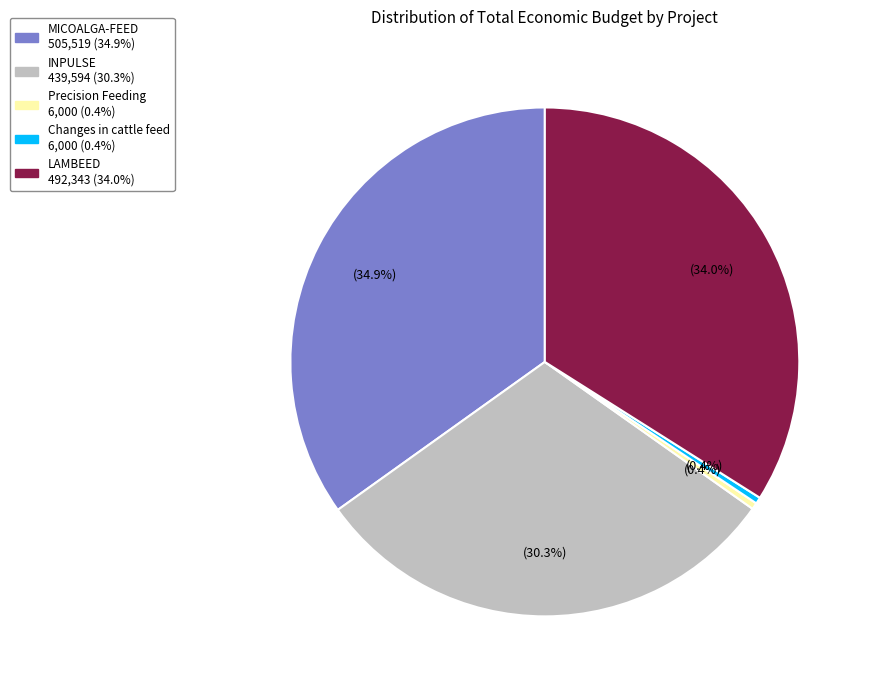

Which has a higher value, MICOALGA-FEED or INPULSE?

MICOALGA-FEED